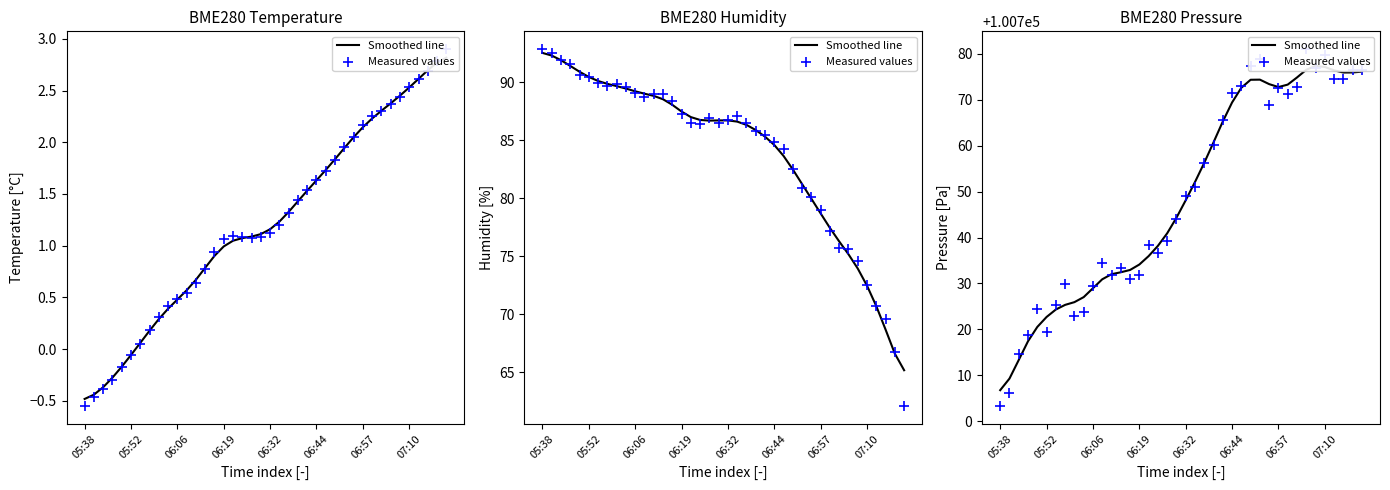

At how many categories does at least one series exceed 100775?

9